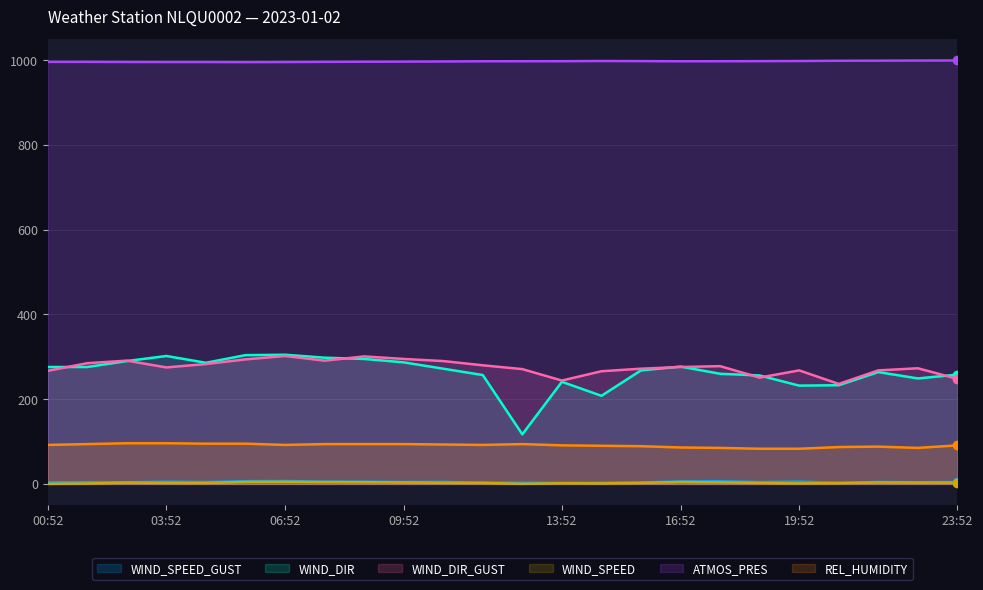

Where is WIND_DIR_GUST nearest to the value 269?

19:52